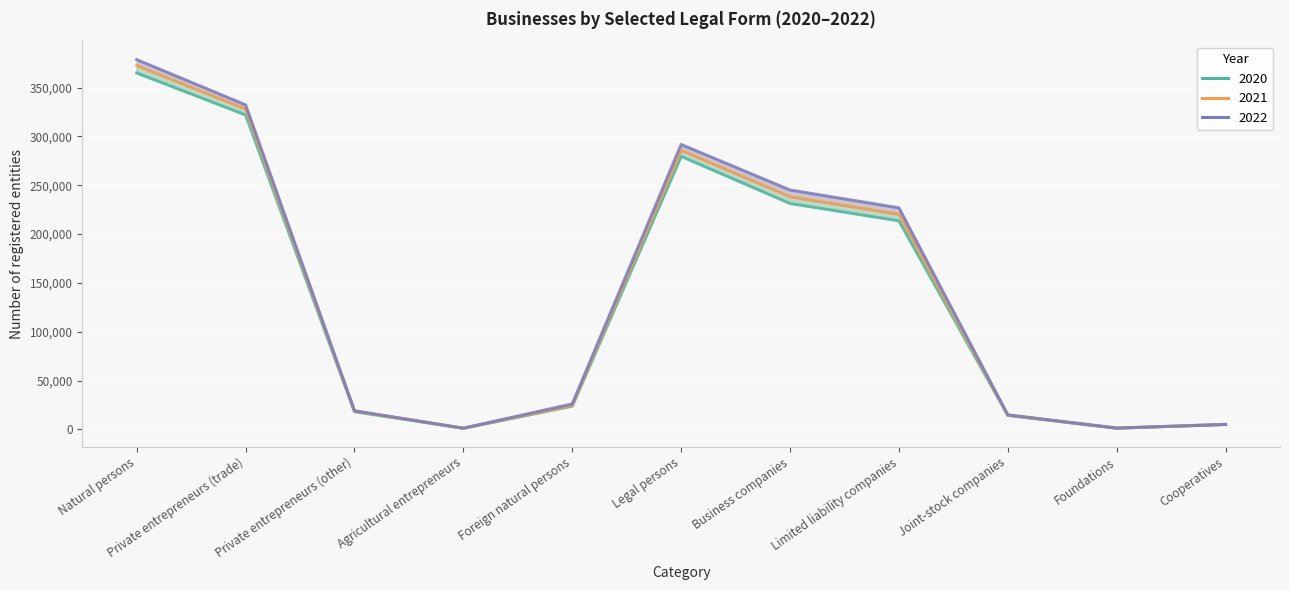

True or false: 2022 and 2021 intersect in this chart.

True